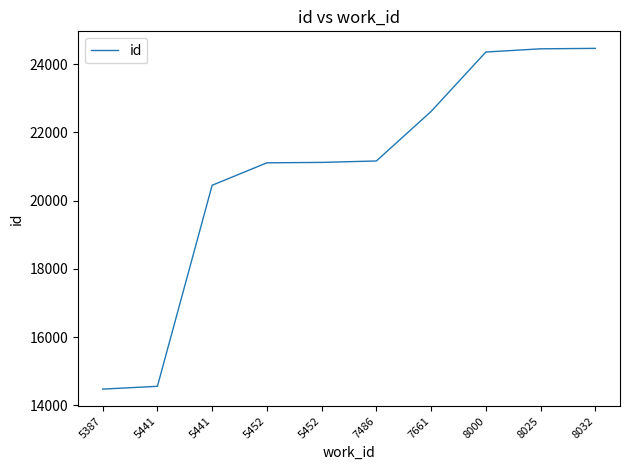

True or false: the data shows 21162 at 7486.

True